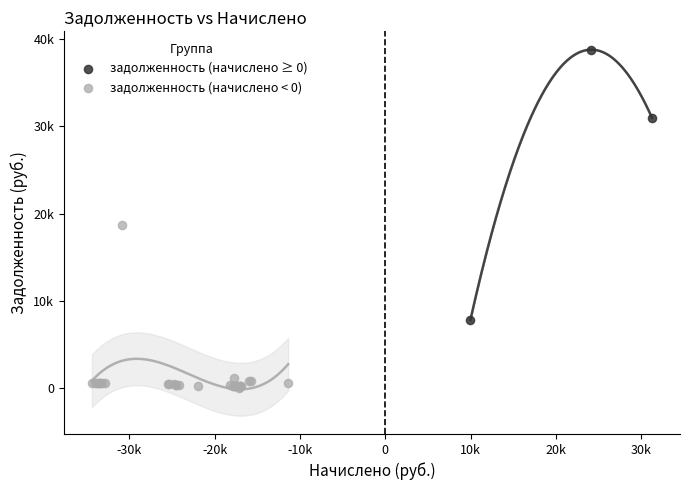

Which series has the widest spread of Y values?

задолженность (начислено ≥ 0)